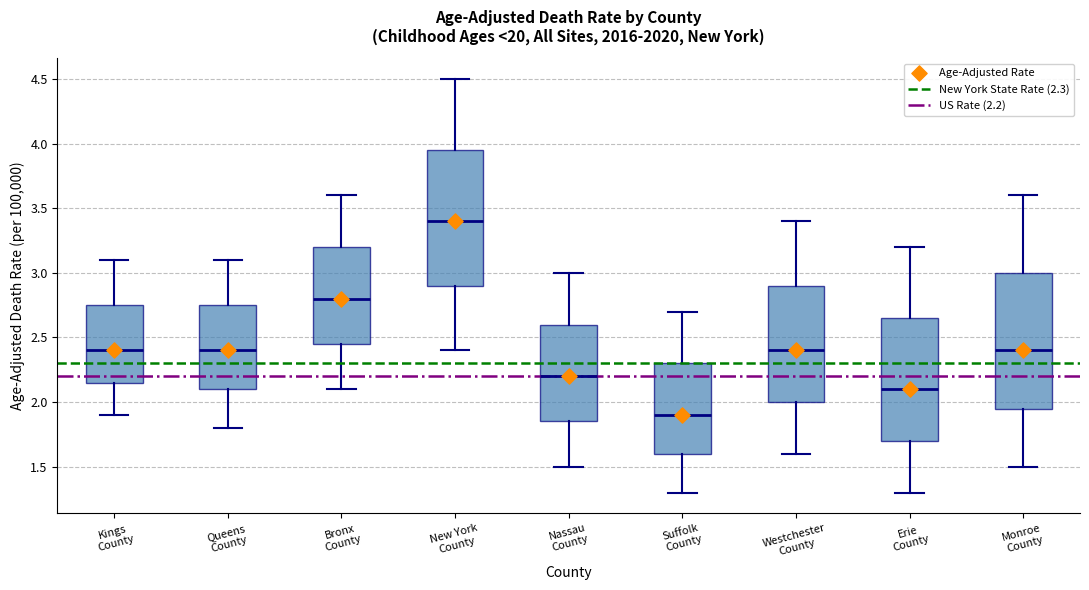

Which box's median line is the lowest?

Suffolk County